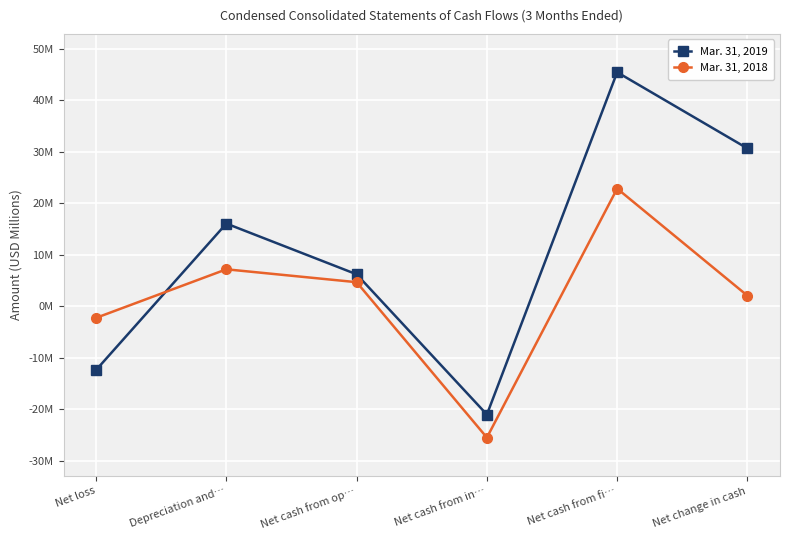

True or false: Mar. 31, 2018 has more than 2 interior local peaks.

False